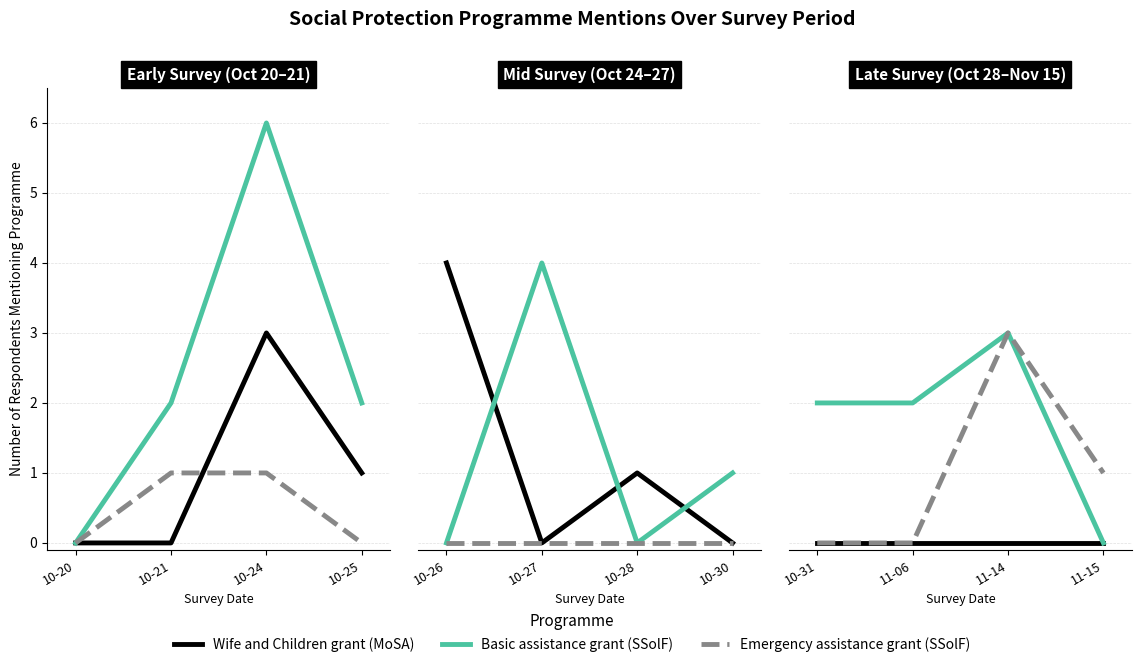

Is the value of Basic assistance grant (SSolF) at 10-24 greater than the value of Emergency assistance grant (SSolF) at 10-25?

Yes